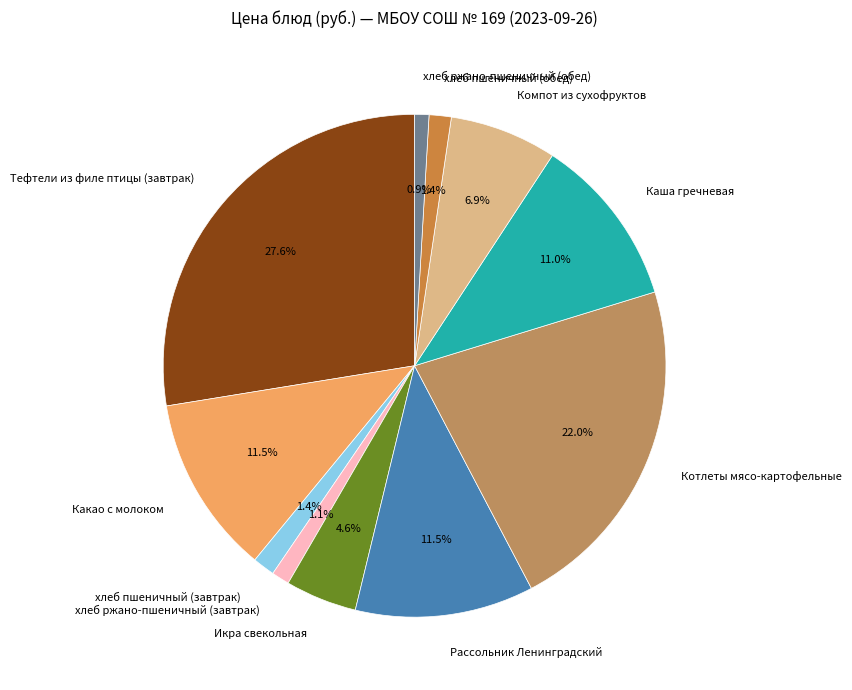

Approximately how many times larger is the value at хлеб пшеничный (обед) compared to Рассольник Ленинградский?

0.1